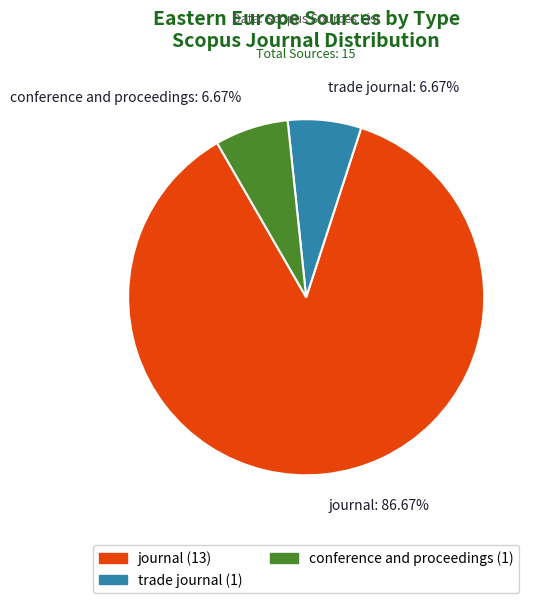

What is the ratio of the value at journal: 86.67% to the value at trade journal: 6.67%?

13.0